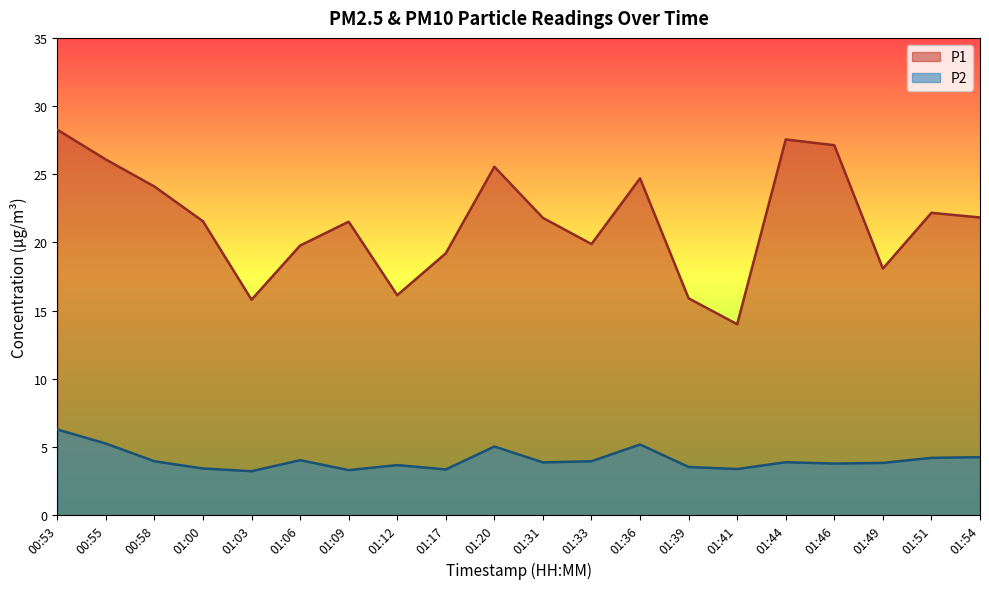

At which category does P1 reach its first local peak?

01:09